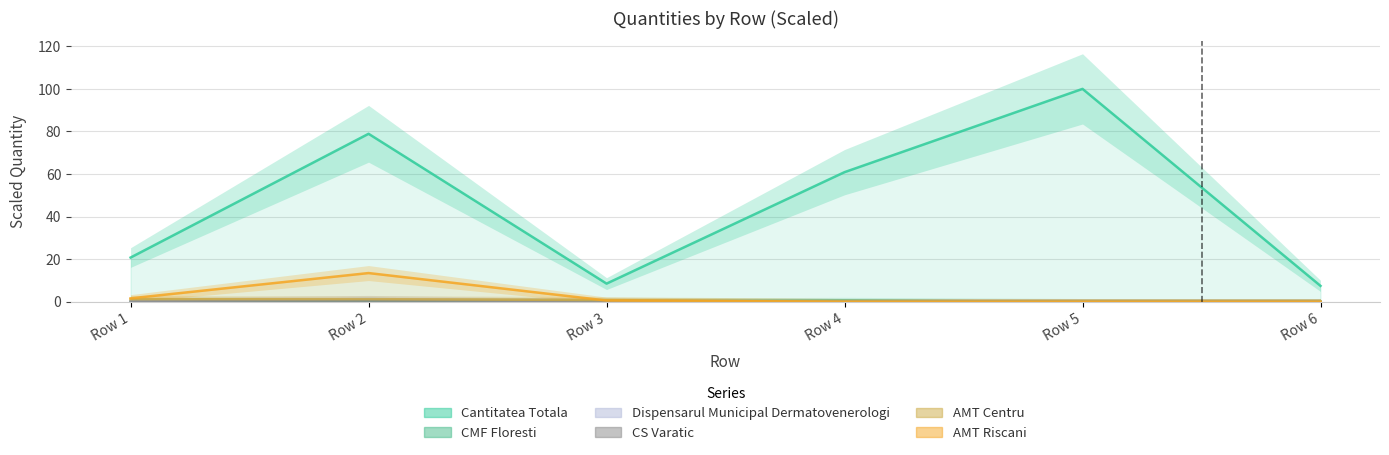

How many series are shown in this chart?

6